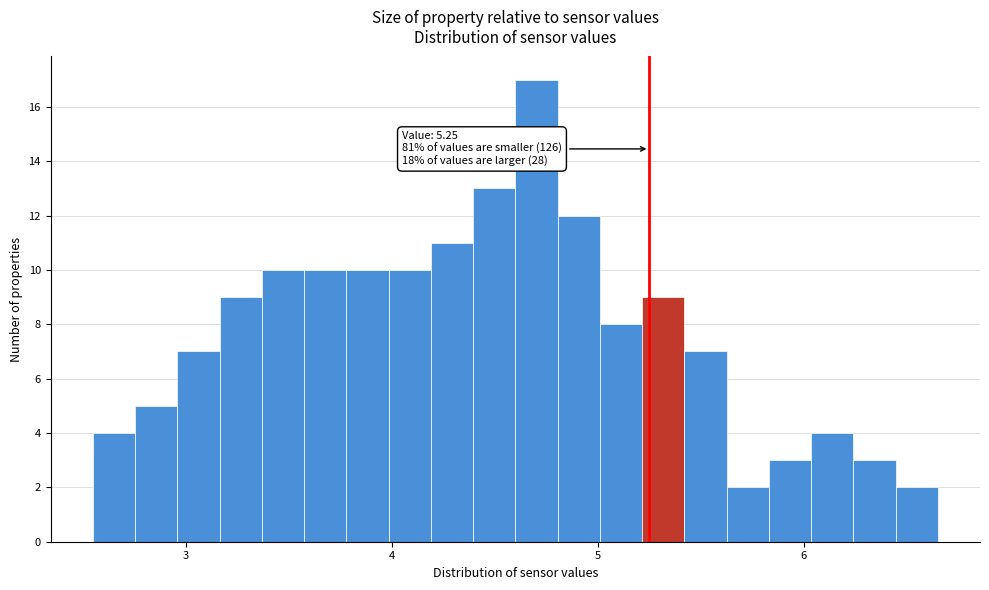

Read against the x-axis, roughly where is the centre of the tallest bar?

4.7